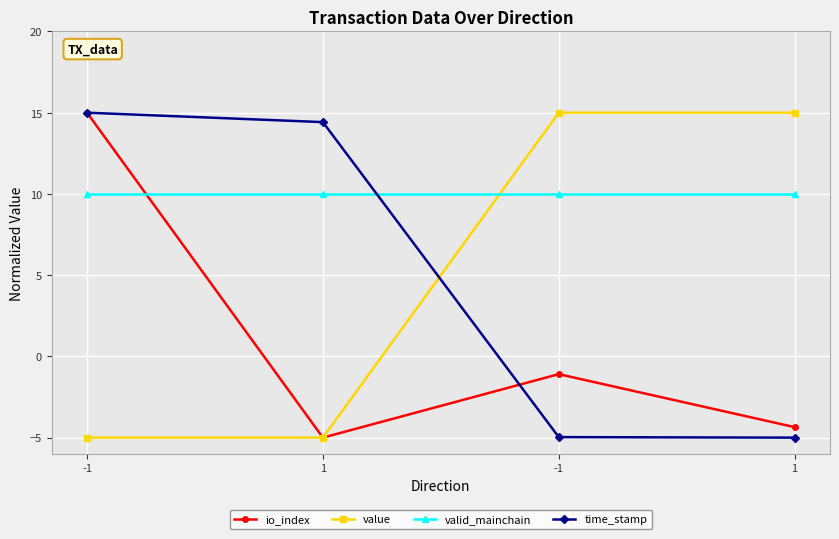

Is this an area chart (filled region under the line)?

No